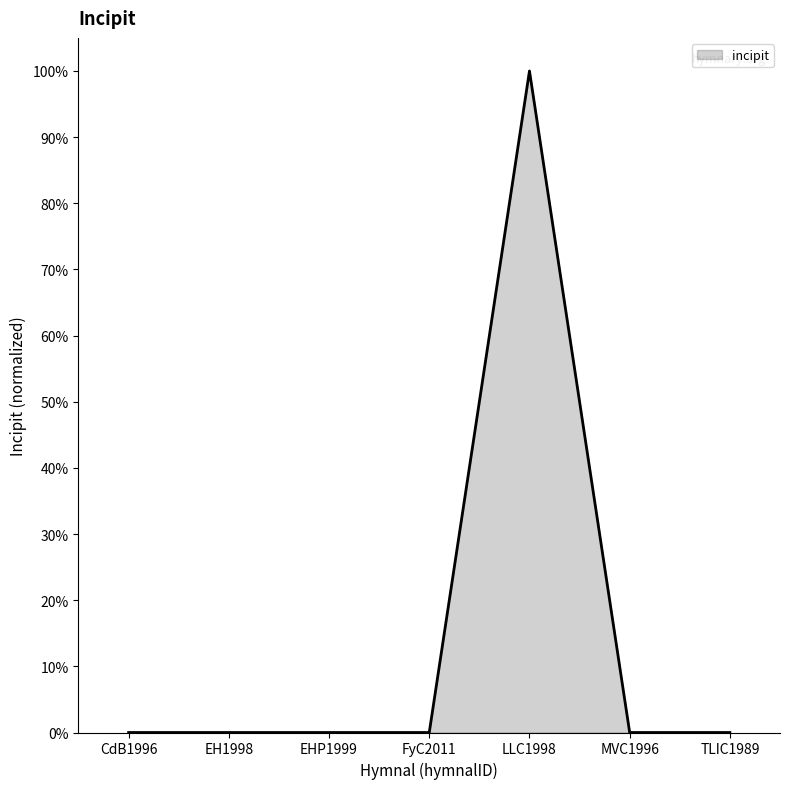

Is it true that the value at LLC1998 is 131?

False